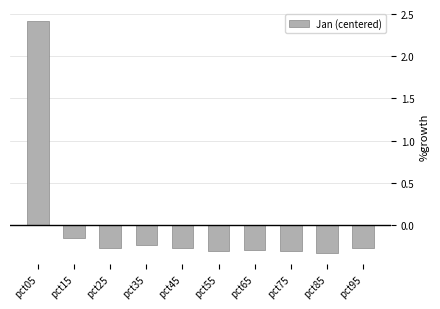

What is the maximum value shown in the chart?

2.4